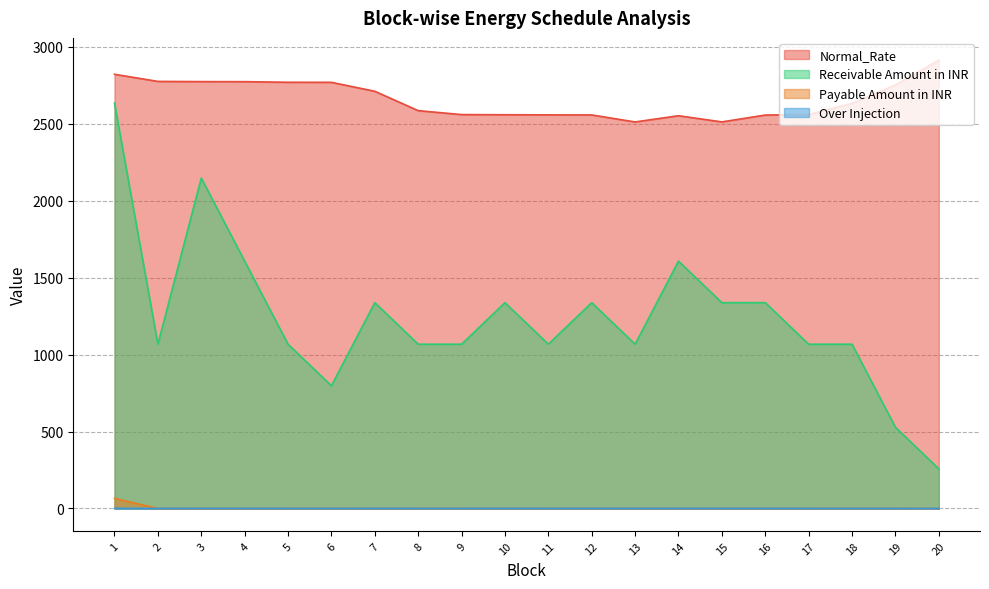

True or false: Receivable Amount in INR and Over Injection cross at least once.

False